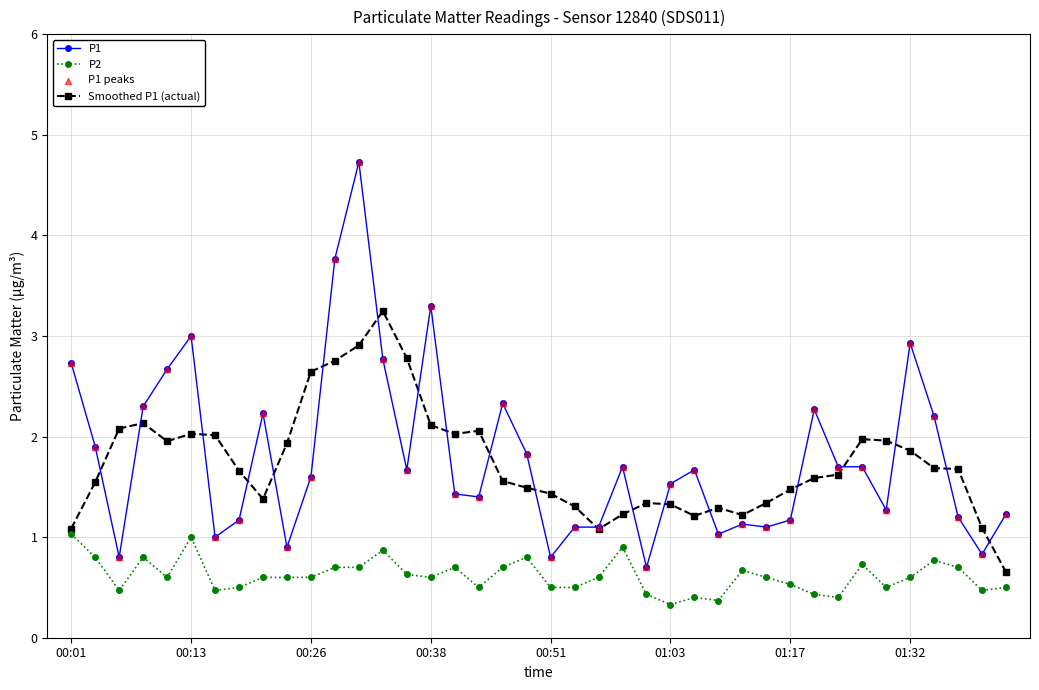

Which series has the largest total across all categories?

P1